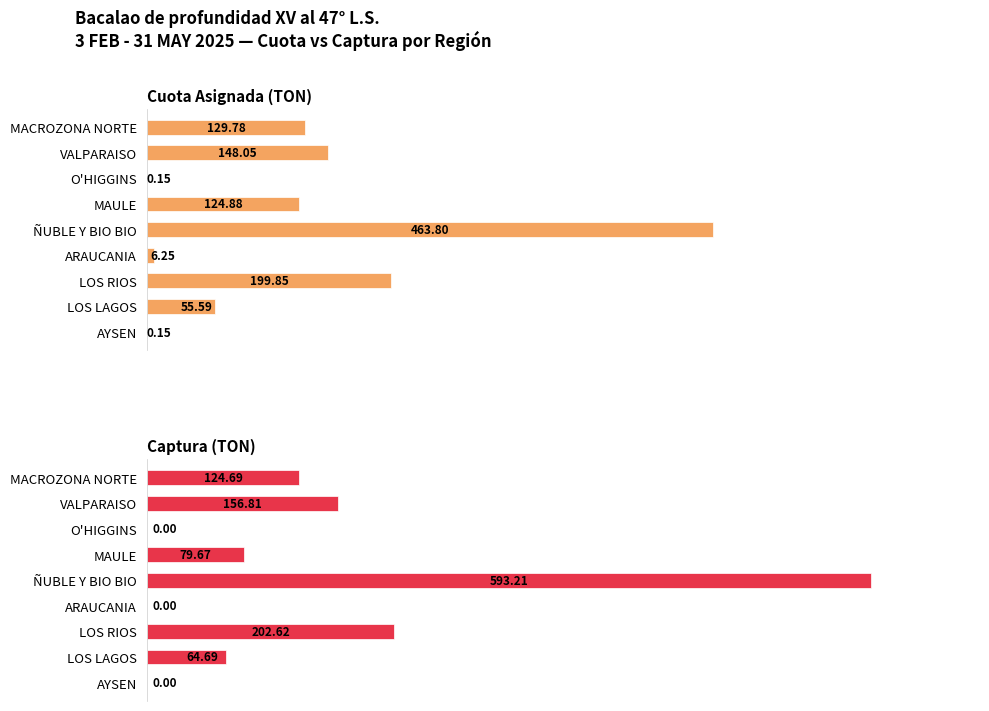

How many groups of bars are there?

9